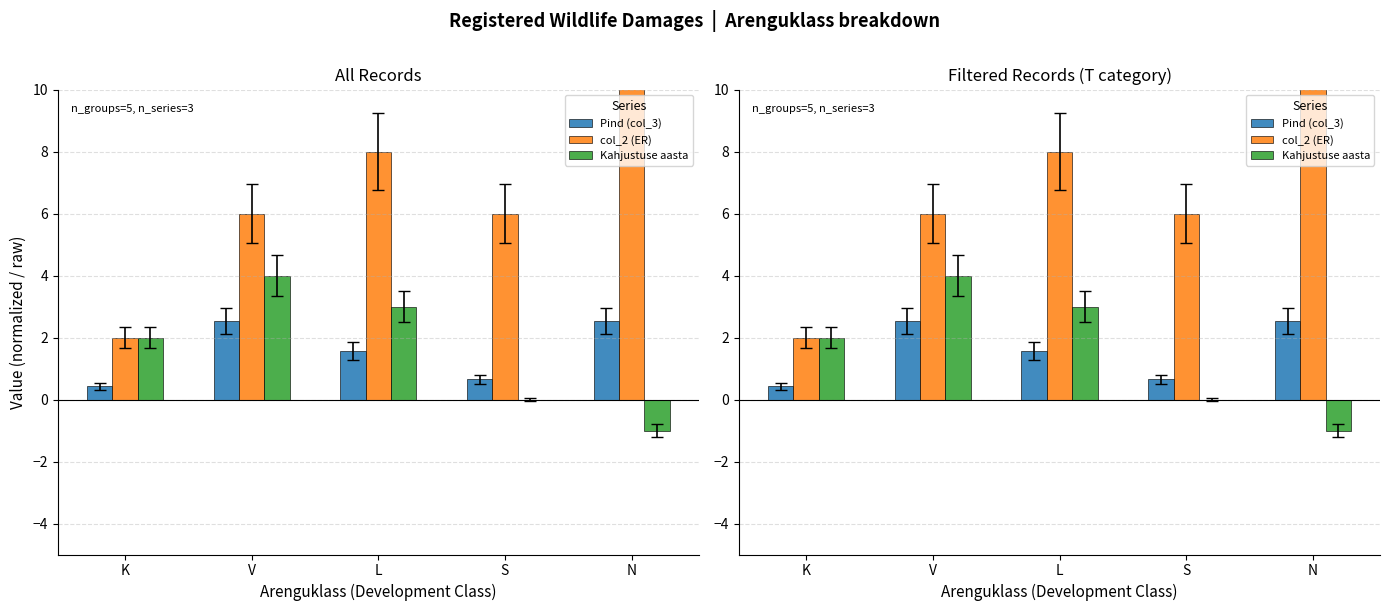

What is the difference between the highest and lowest values at N?

17.0